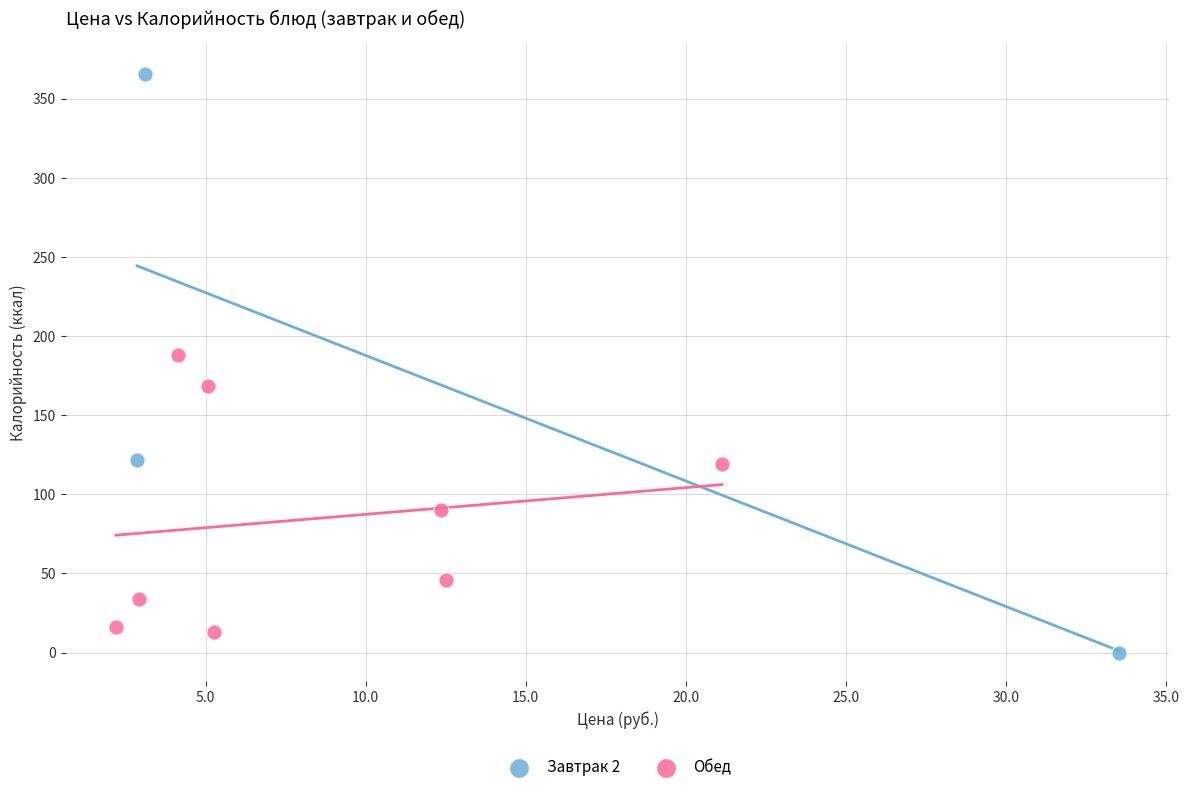

Which series has the largest Y range (max minus min)?

Завтрак 2